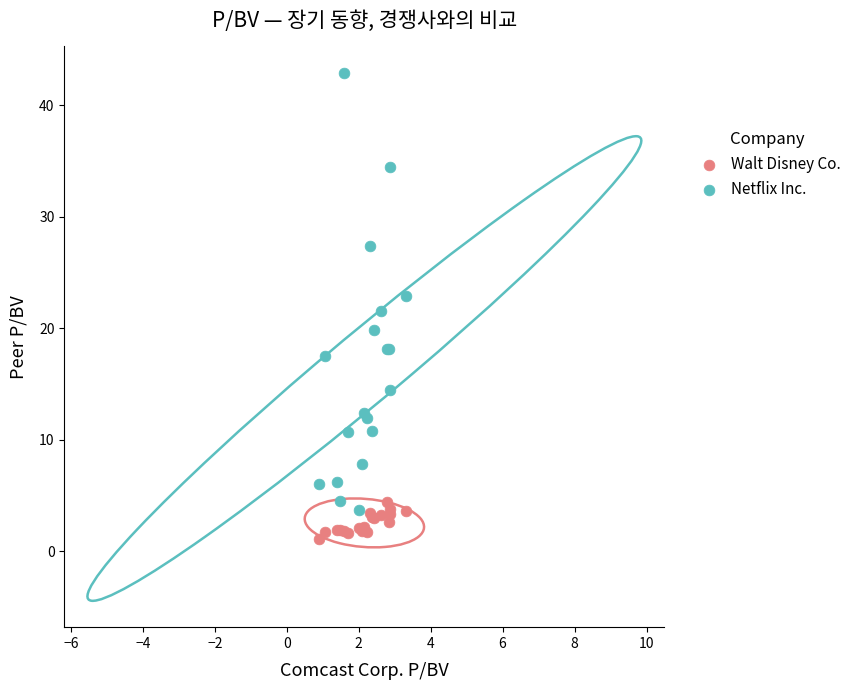

Which series has the largest Y range (max minus min)?

Netflix Inc.